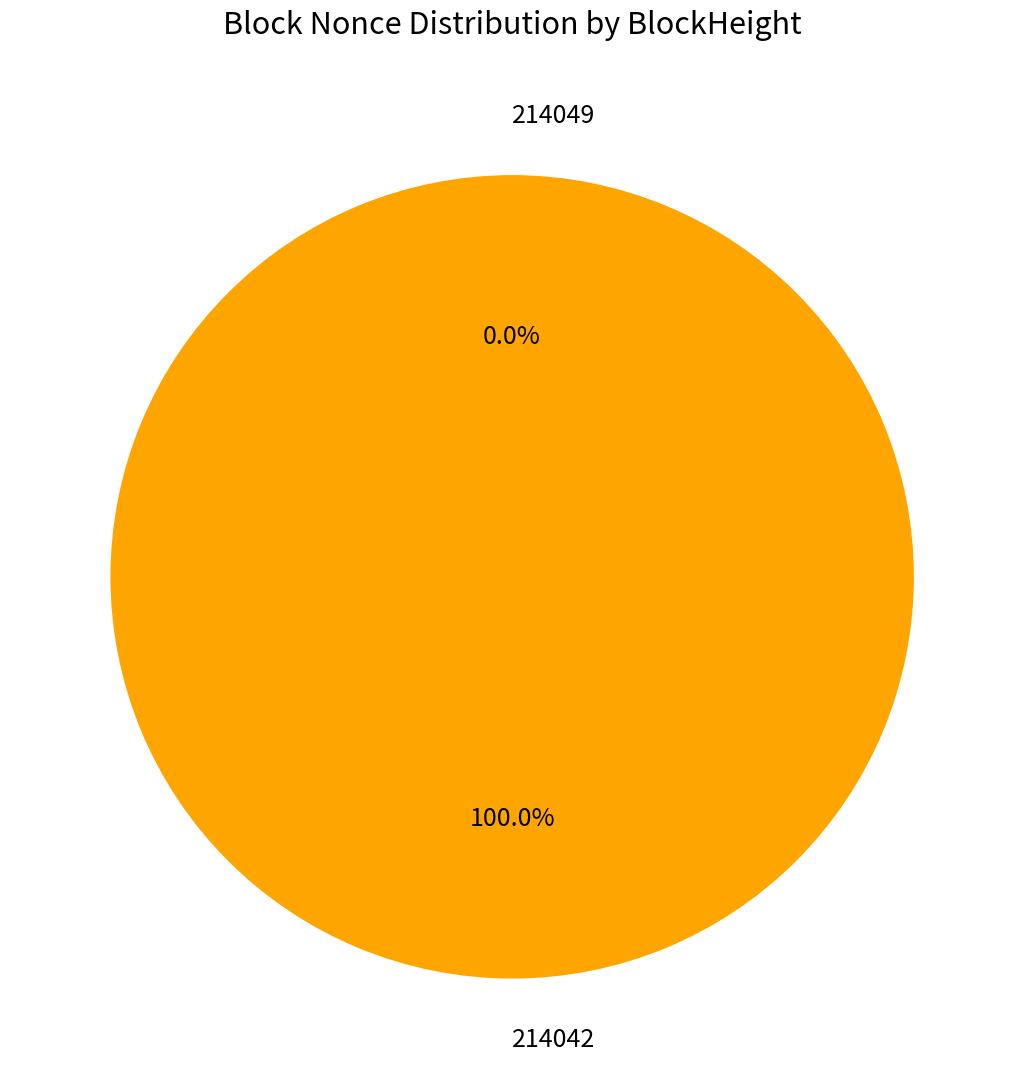

What percentage do 214049 and 214042 together represent?

100.0%